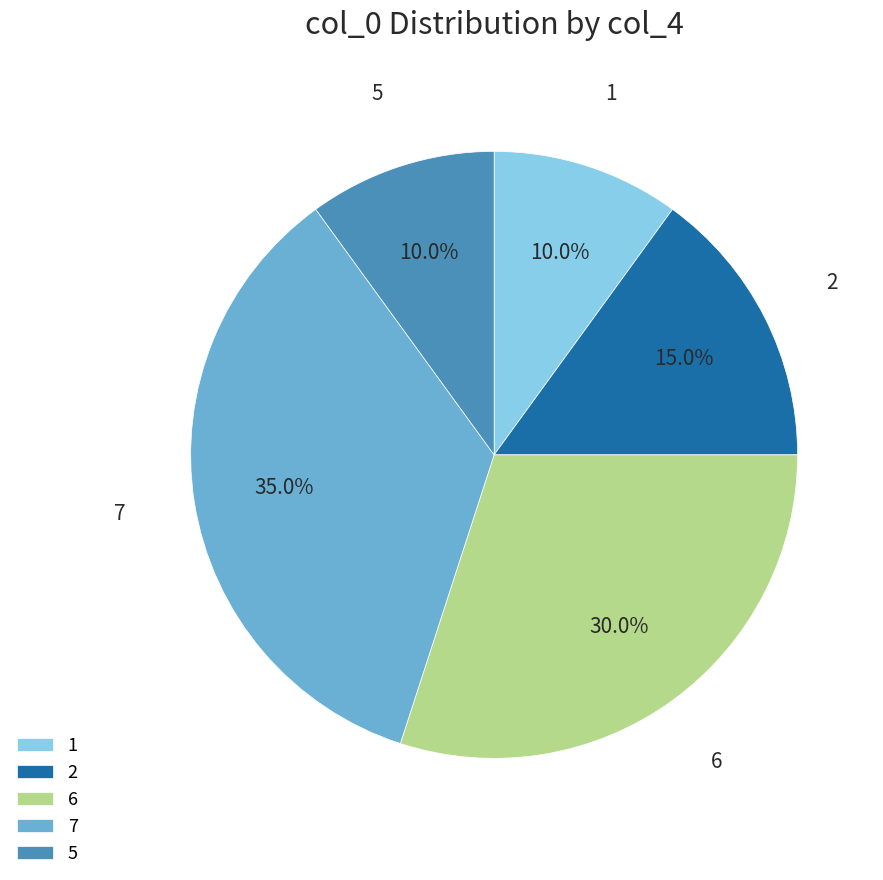

The 6 slice represents 21% of the pie. True or false?

False